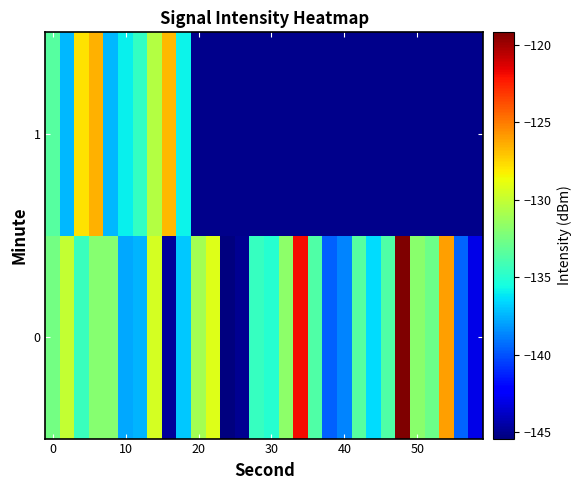

What is the lowest value of the 0 series?

-145.4